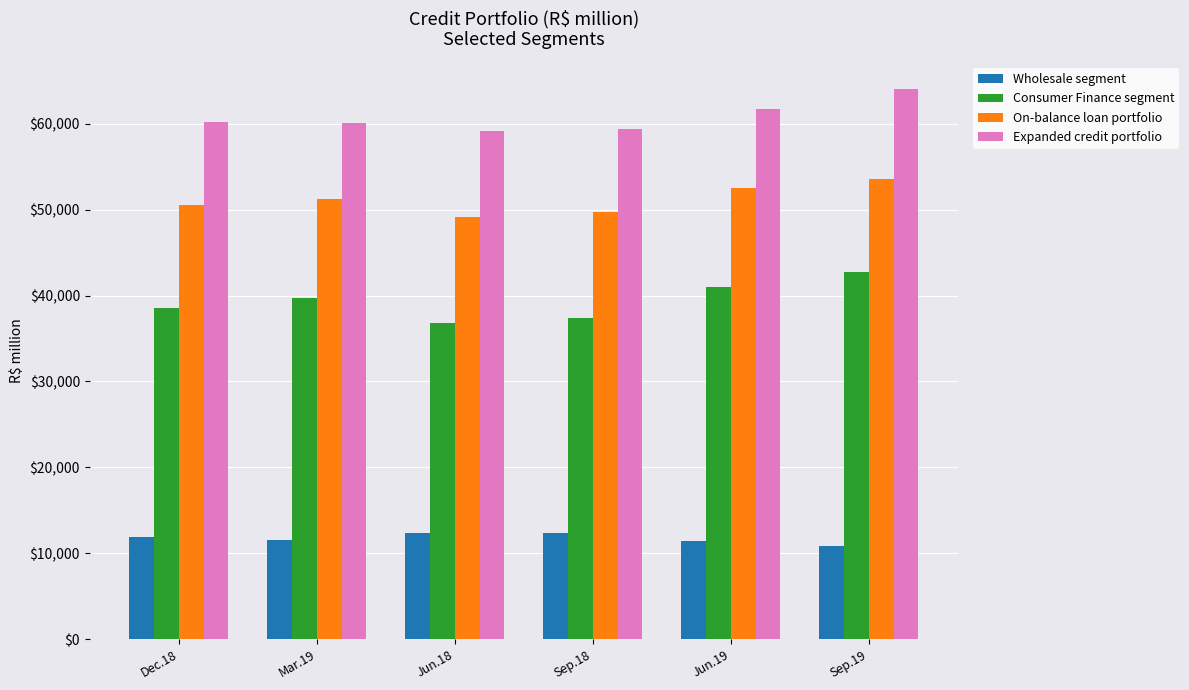

Which series has the widest spread of values?

Consumer Finance segment